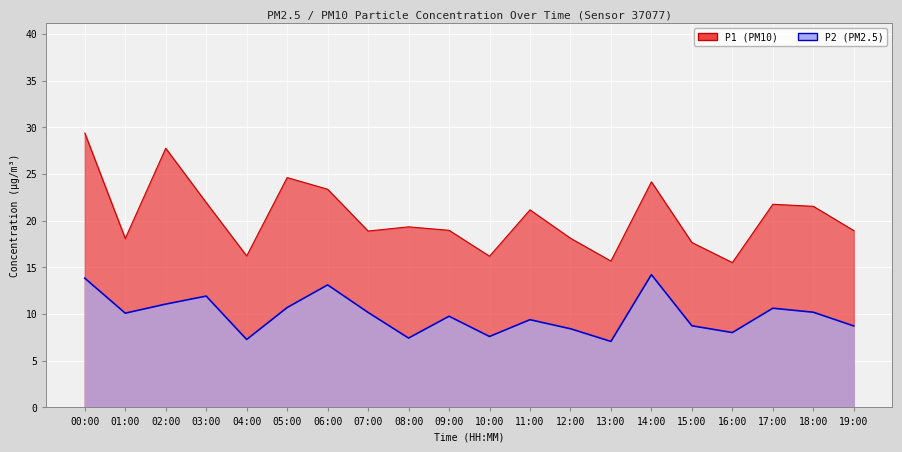

What is the label of the 16th point from the left?

15:00